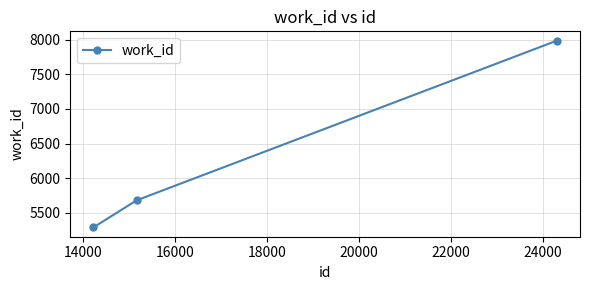

Count the number of data series in this chart.

1